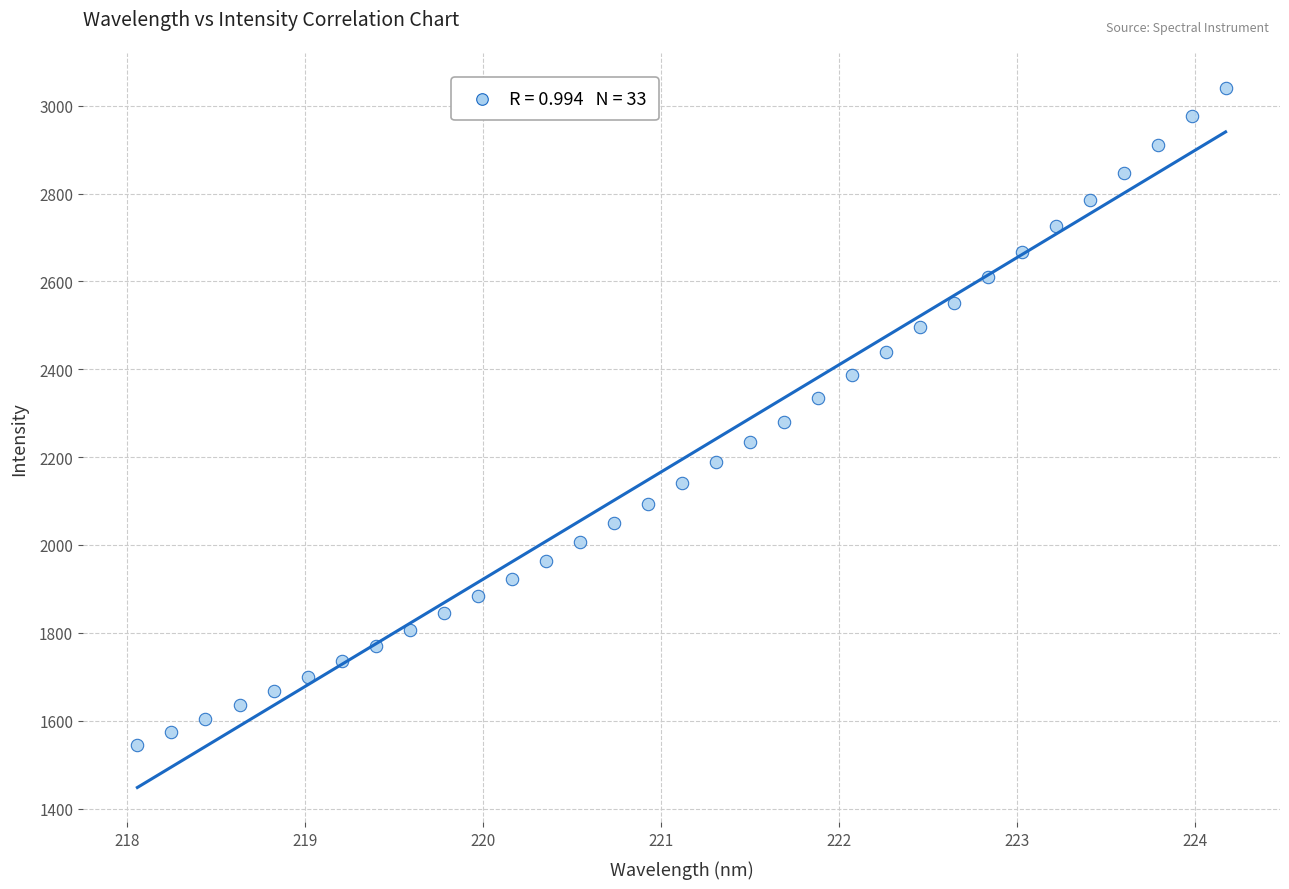

What is the range of Y values (max minus min)?

1495.4